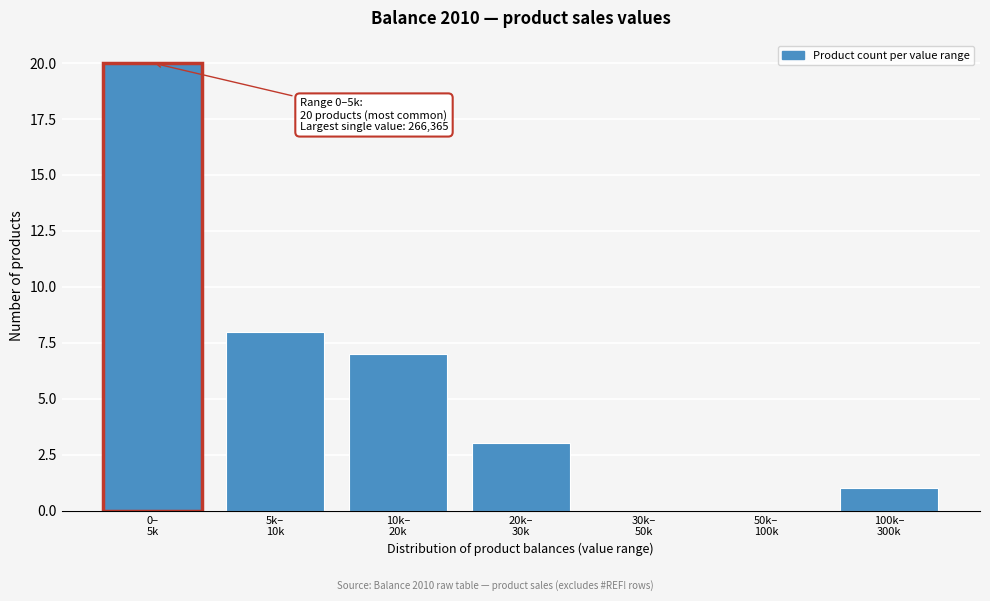

What is the maximum value shown in the chart?

20